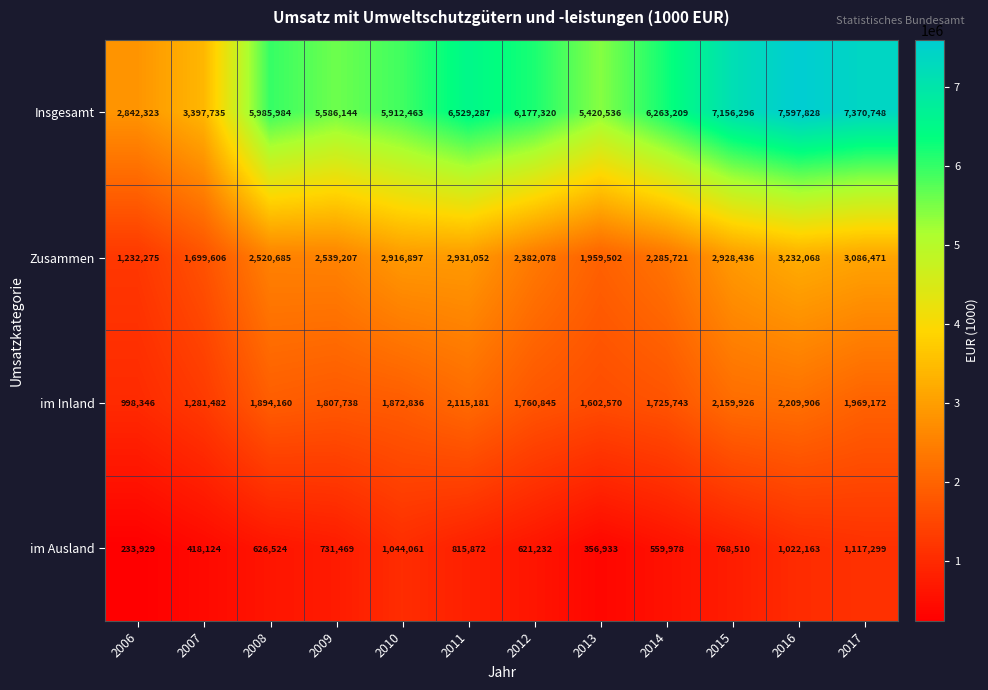

Which series has the largest range (max minus min)?

Insgesamt